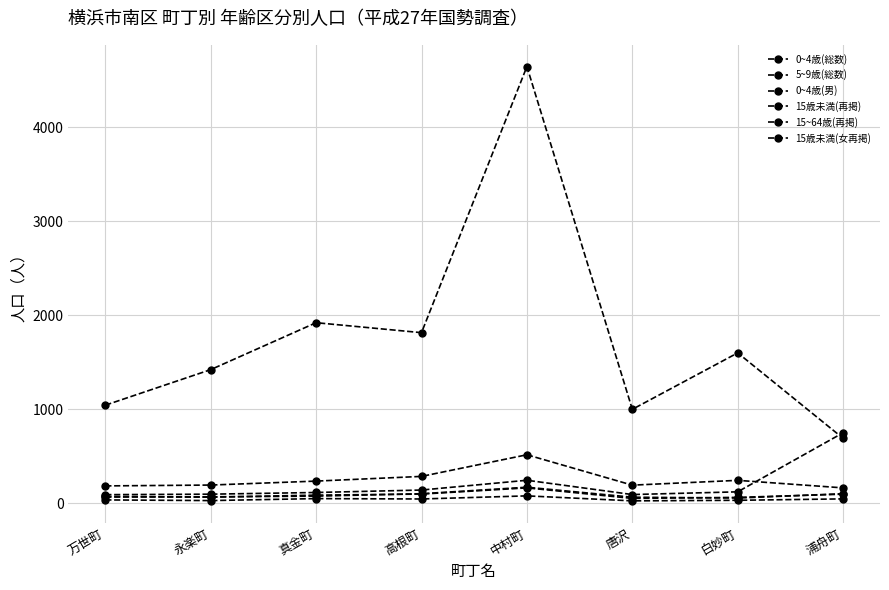

True or false: 15歳未満(女再掲) and 0~4歳(男) intersect in this chart.

False